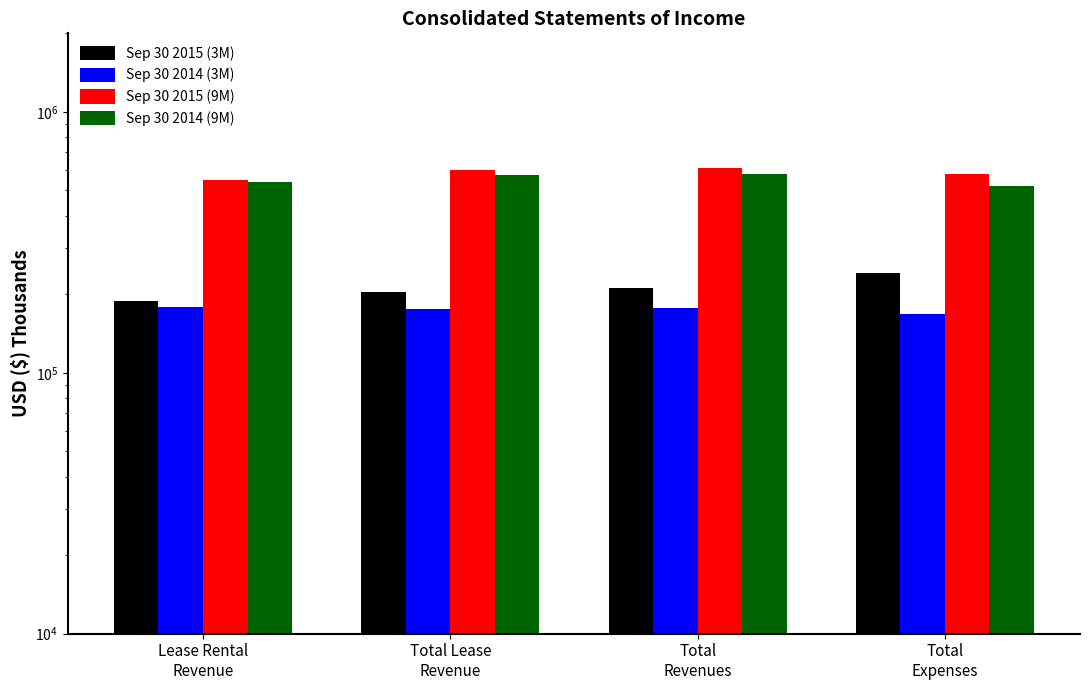

How many data points in Sep 30 2014 (3M) are less than 177596?

2